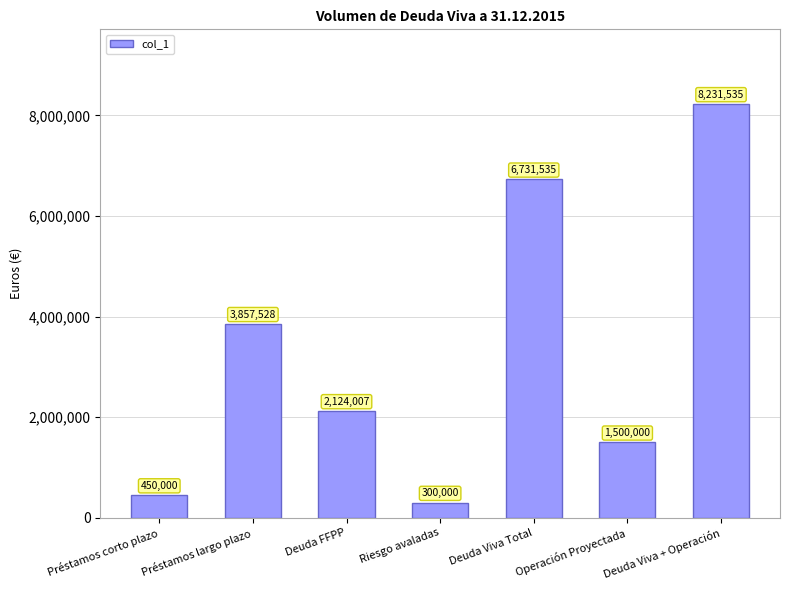

List the labels in order of value, largest first.

Deuda Viva + Operación, Deuda Viva Total, Préstamos largo plazo, Deuda FFPP, Operación Proyectada, Préstamos corto plazo, Riesgo avaladas